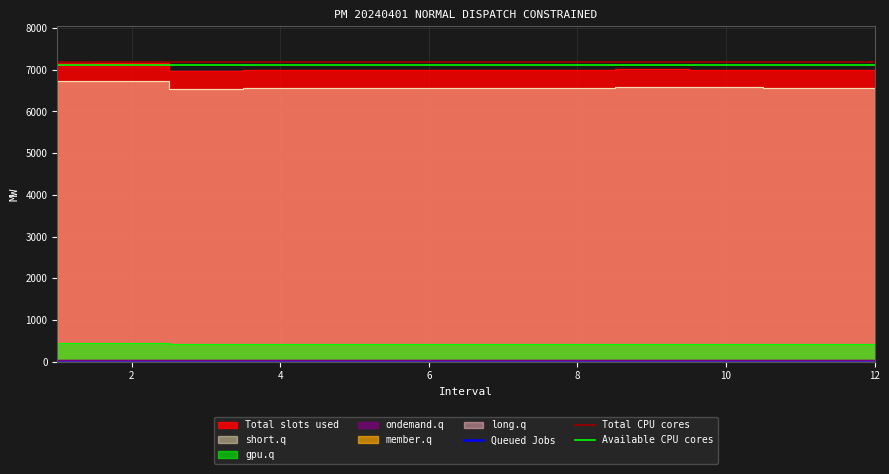

Reading right to left, extract all data points from this chart.

Total slots used: 12=6991.5	11=6993.1	10=7007.3	9=7010.8	8=7001.4	7=7000.2	6=6989.6	5=6989.1	4=6993.3	3=6979.8	2=7166.2	1=7183.7
member.q: 12=20.0	11=20.0	10=4.5	9=5.0	8=10.0	7=15.0	6=20.0	5=20.0	4=17.0	3=20.0	2=20.0	1=20.0
ondemand.q: 12=33.0	11=33.0	10=48.5	9=48.0	8=43.0	7=38.0	6=33.0	5=33.0	4=36.0	3=33.0	2=33.0	1=33.0
short.q: 12=6566.8	11=6567.7	10=6580.1	9=6581.8	8=6574.1	7=6571.7	6=6561.3	5=6560.8	4=6563.8	3=6551.3	2=6724.1	1=6741.2
gpu.q: 12=424.7	11=425.4	10=427.2	9=429.0	8=427.3	7=428.5	6=428.3	5=428.2	4=429.5	3=428.5	2=442.1	1=442.4